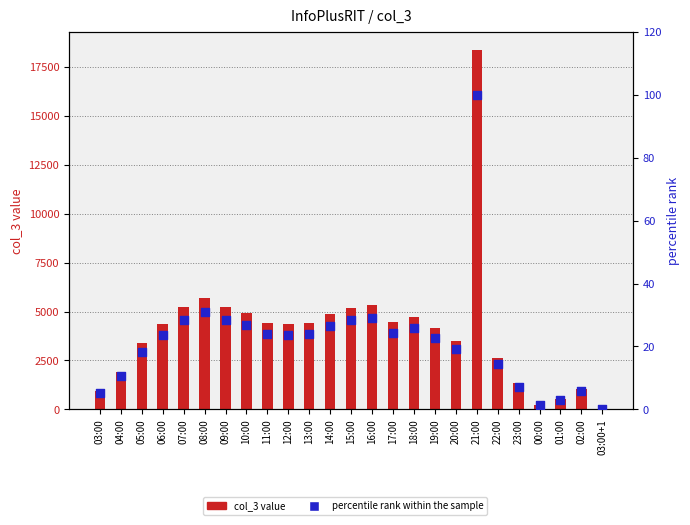

Which series has the largest Y range (max minus min)?

col_3 value